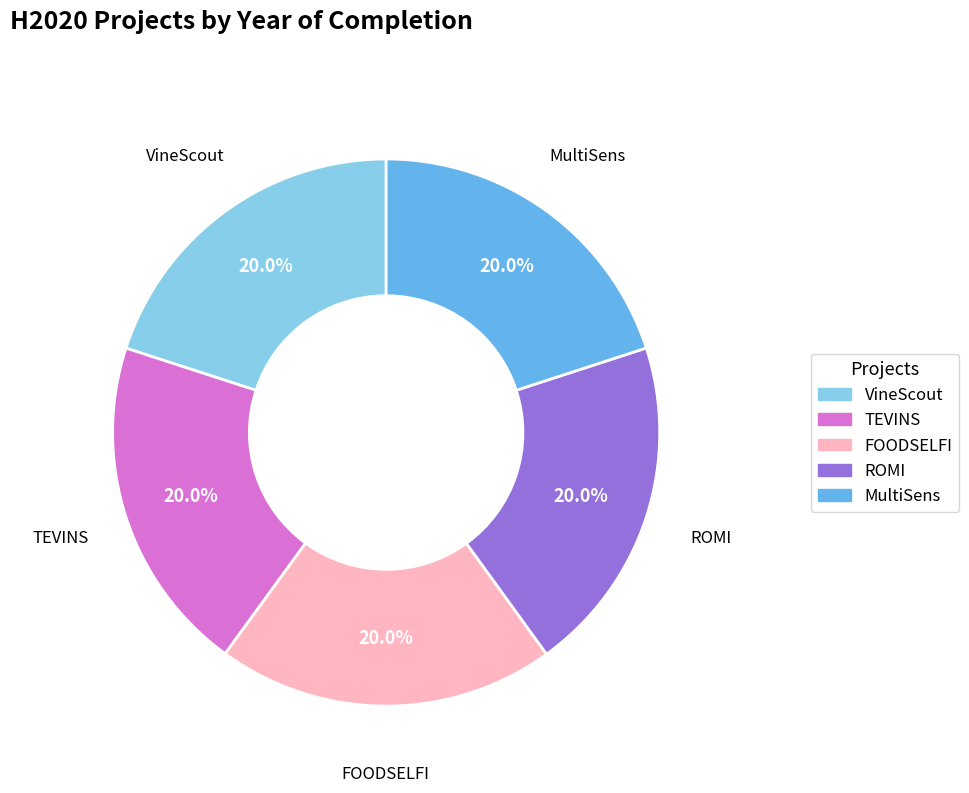

Approximately how many times larger is the value at TEVINS compared to MultiSens?

1.0